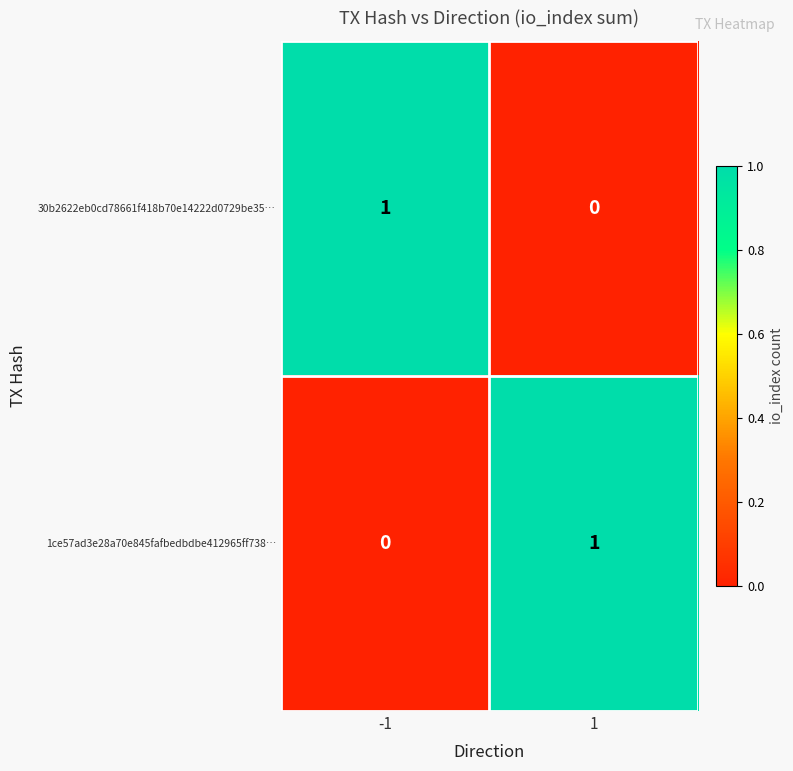

How many data points does each series have?

2